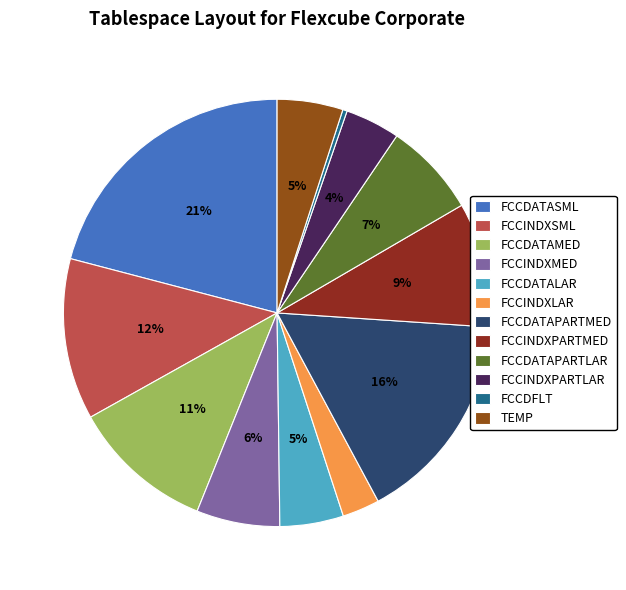

To the nearest percent, what is the difference between the largest and smallest slice percentages?

21%